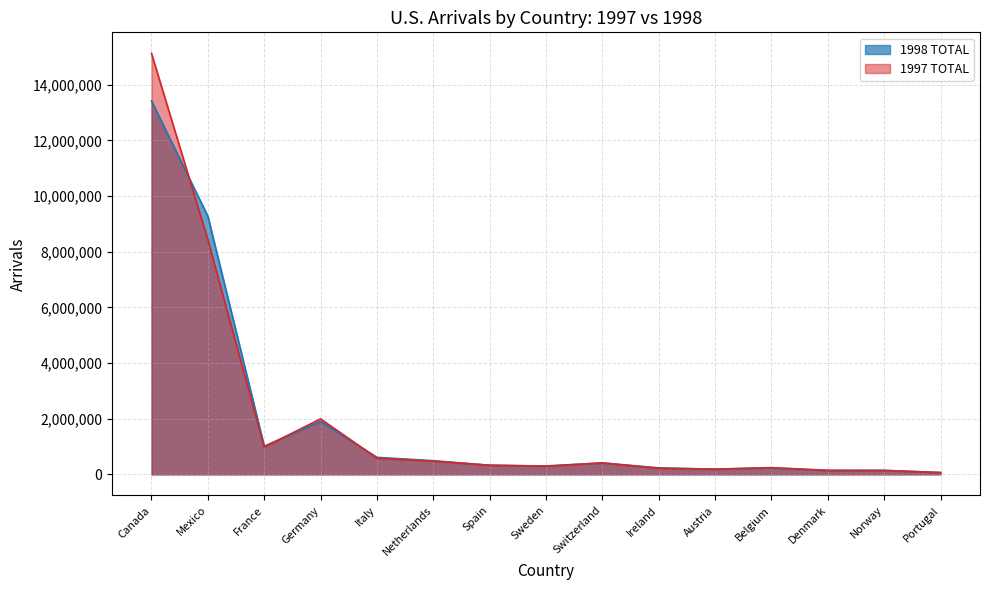

What is the total value across all series at Denmark?

283294